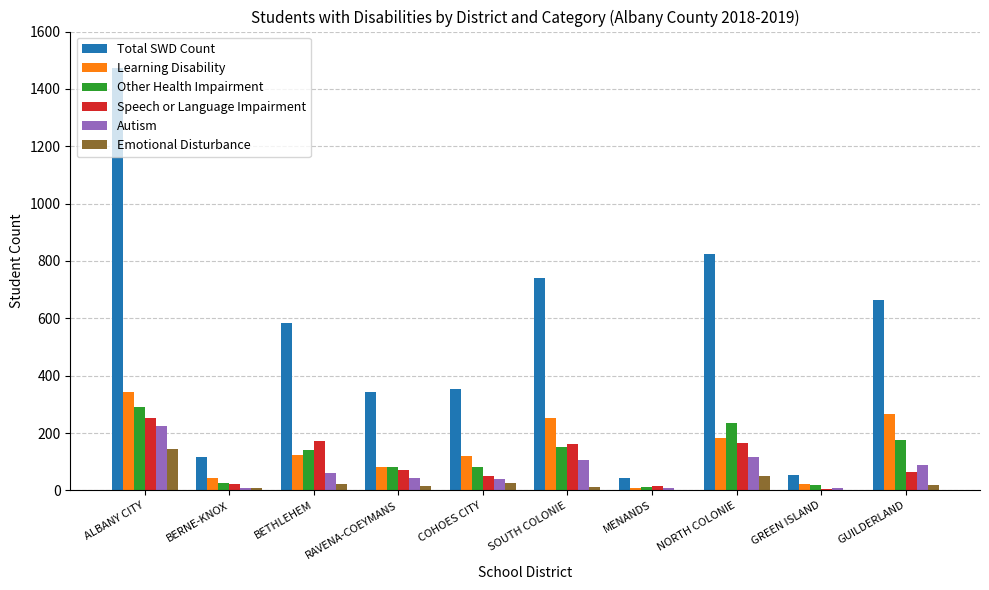

What are all the series names shown in the legend?

Total SWD Count, Learning Disability, Other Health Impairment, Speech or Language Impairment, Autism, Emotional Disturbance